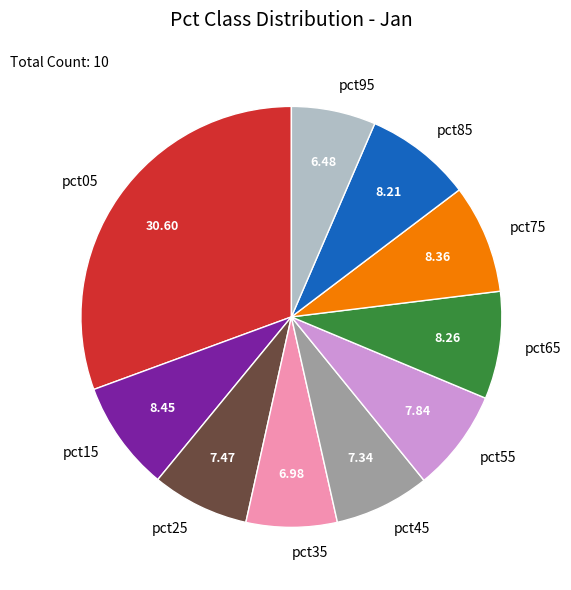

True or false: pct45 accounts for 16% of the total.

False